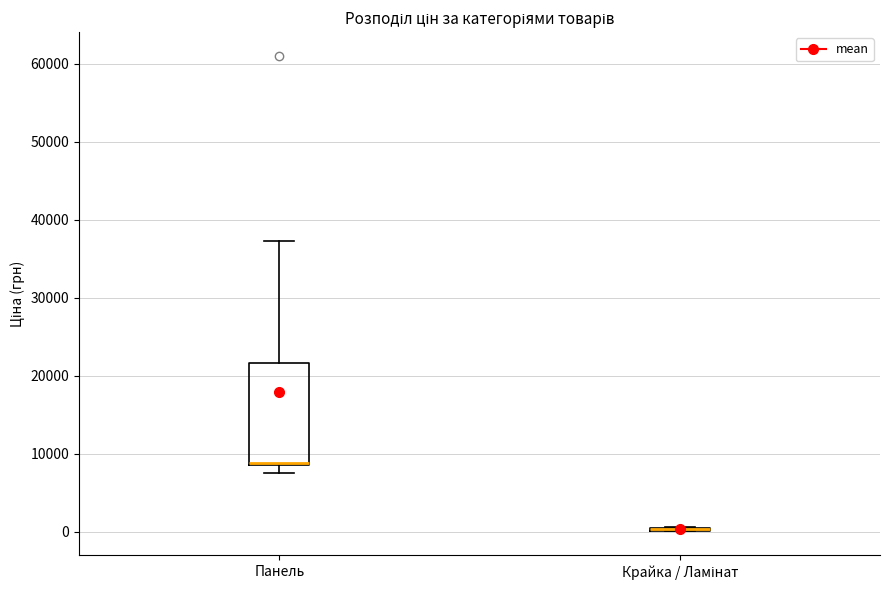

Which box is the tallest, from its lower edge to its upper edge?

Панель